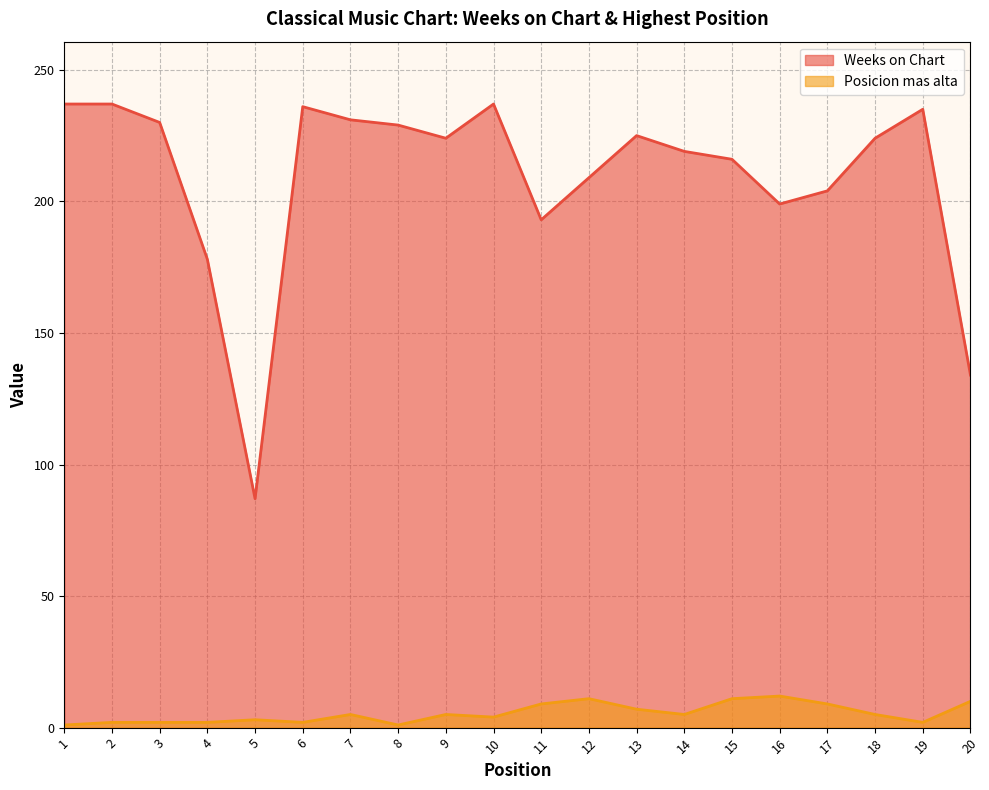

What is the sum of all Weeks on Chart values?

4184